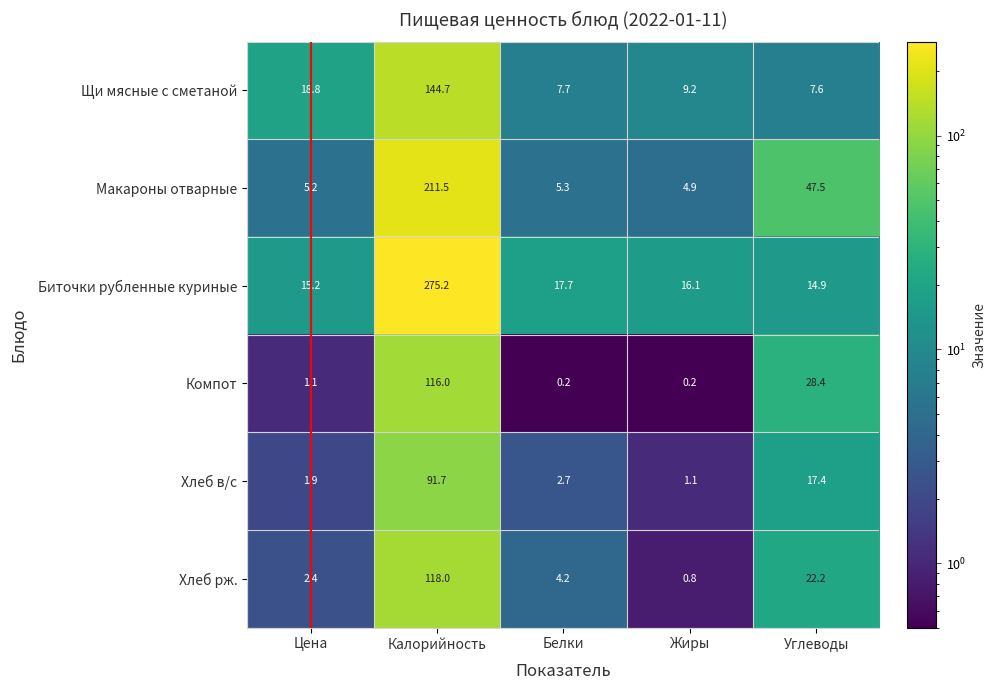

At which label does Макароны отварные first exceed 5?

Цена